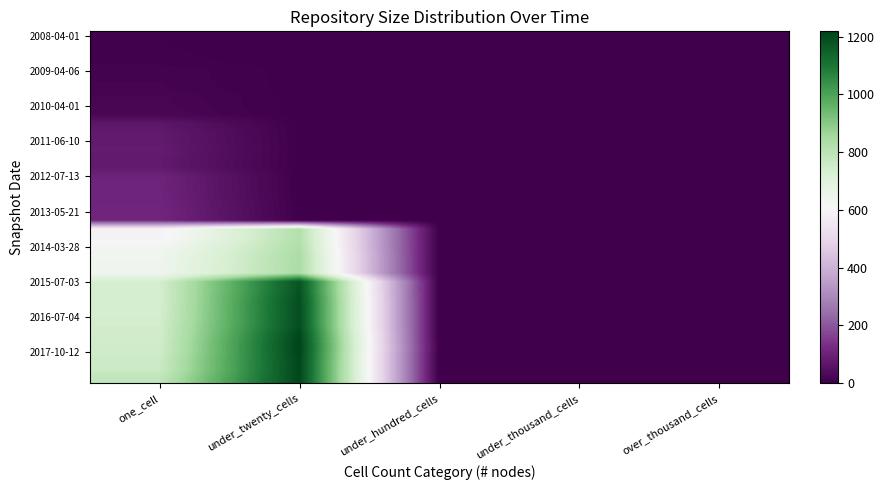

At which category is the sum across all series the highest?

under_twenty_cells